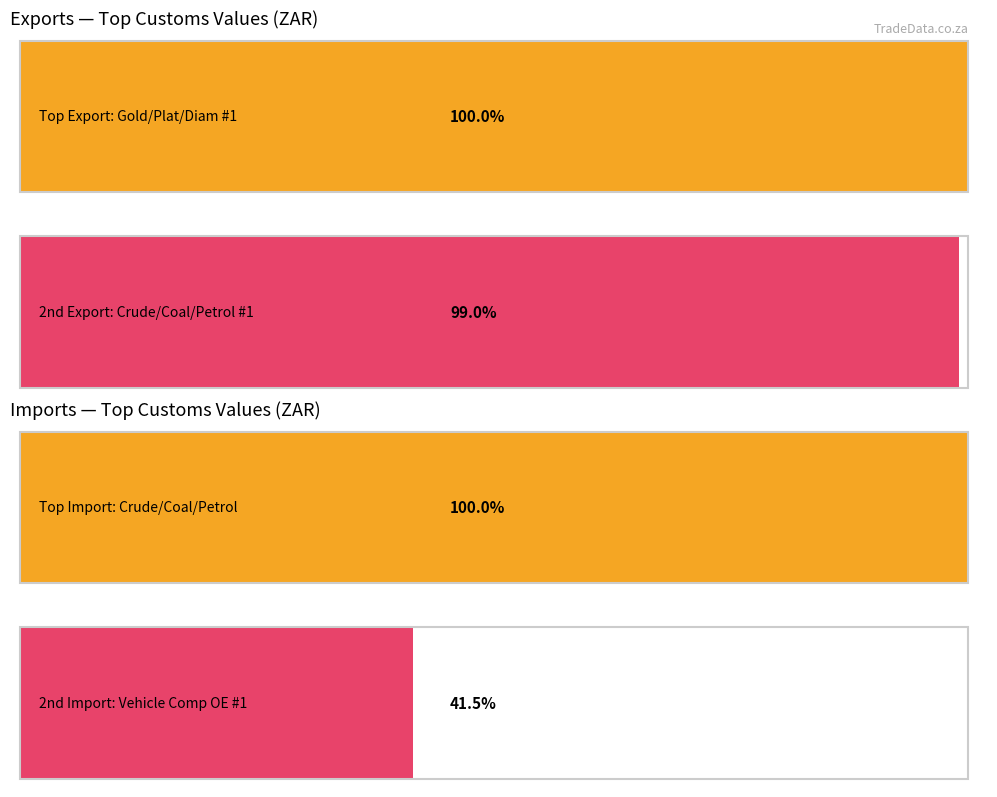

At how many categories does at least one series exceed 96463722720?

1